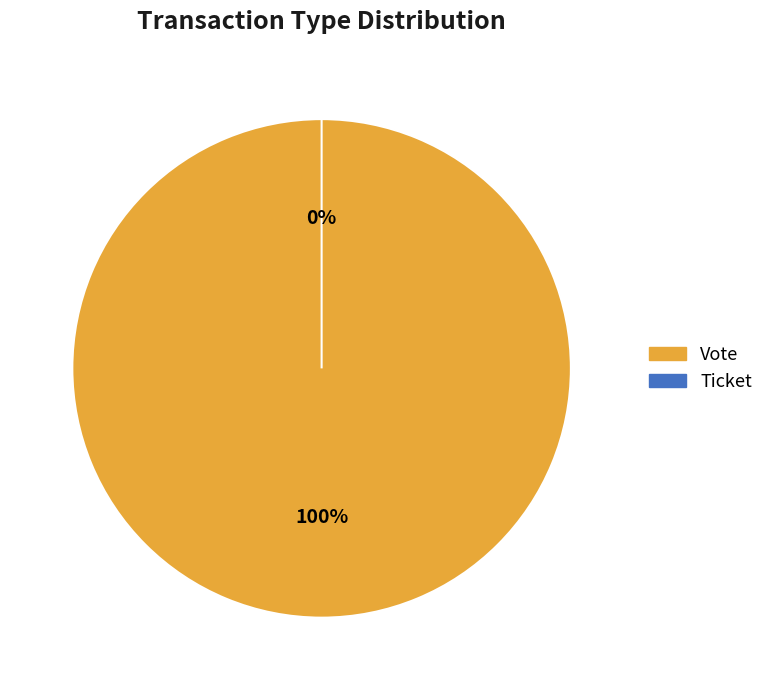

What is the majority slice?

Vote